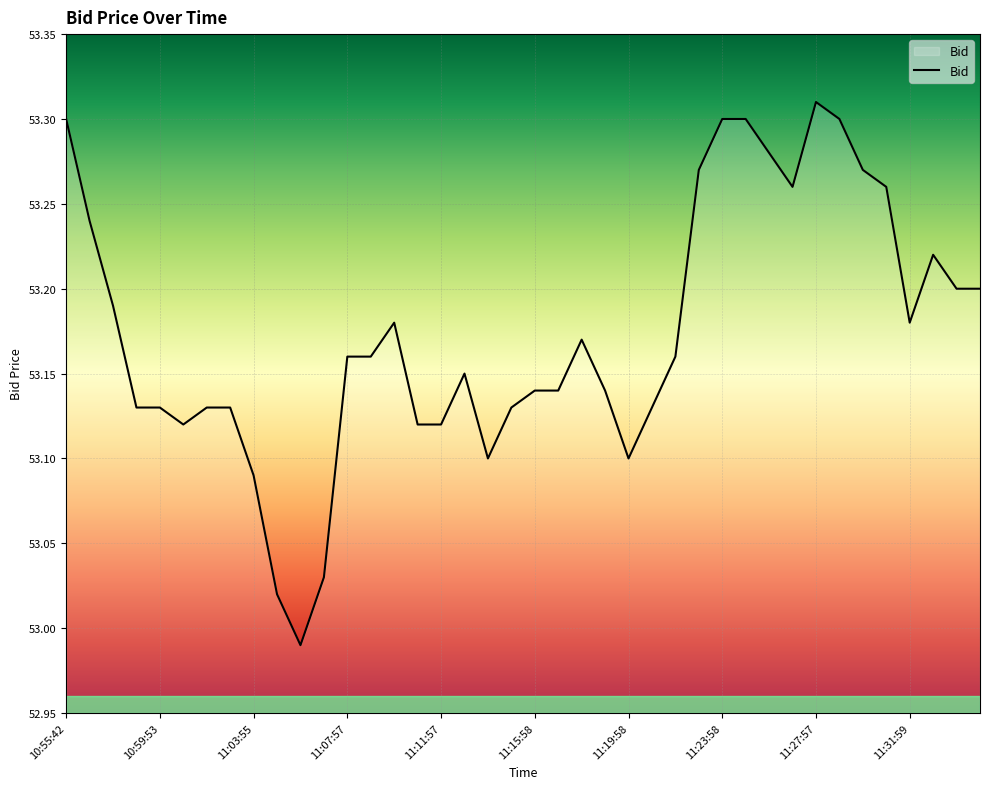

How many lines are shown in the chart?

1